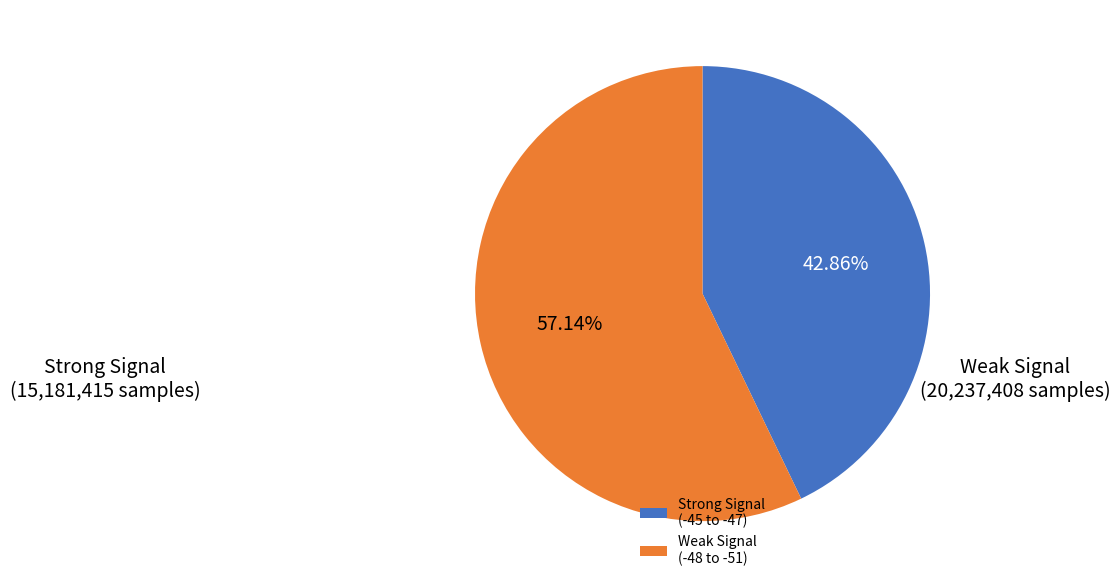

Rank the categories by value from lowest to highest.

Strong Signal (-45 to -47), Weak Signal (-48 to -51)